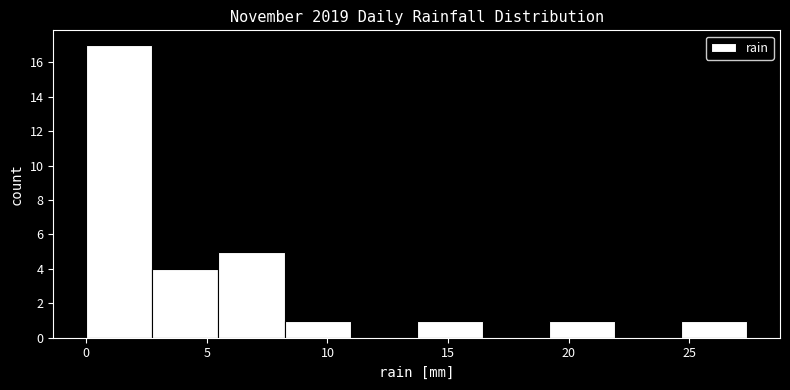

Over which range of the x-axis is the bar tallest?

0.0 to 2.5